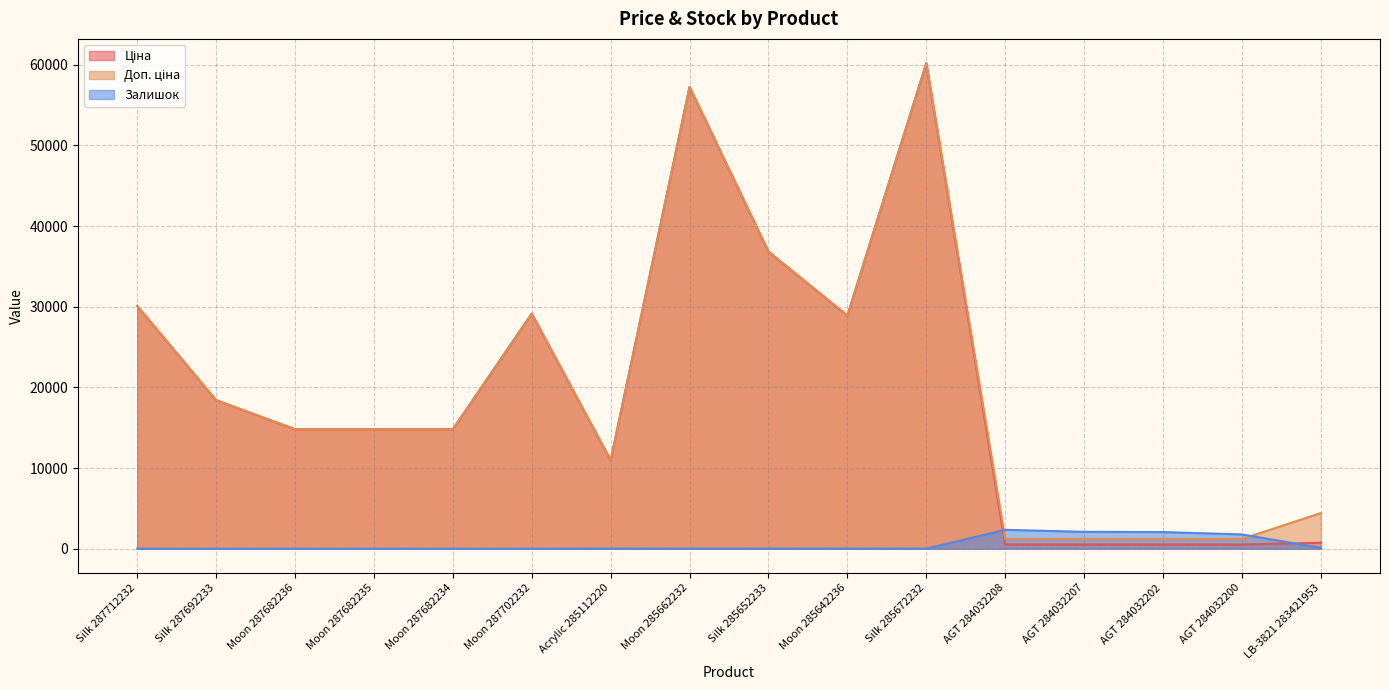

Rank the series at Moon 285662232 from highest to lowest value.

Ціна, Доп. ціна, Залишок